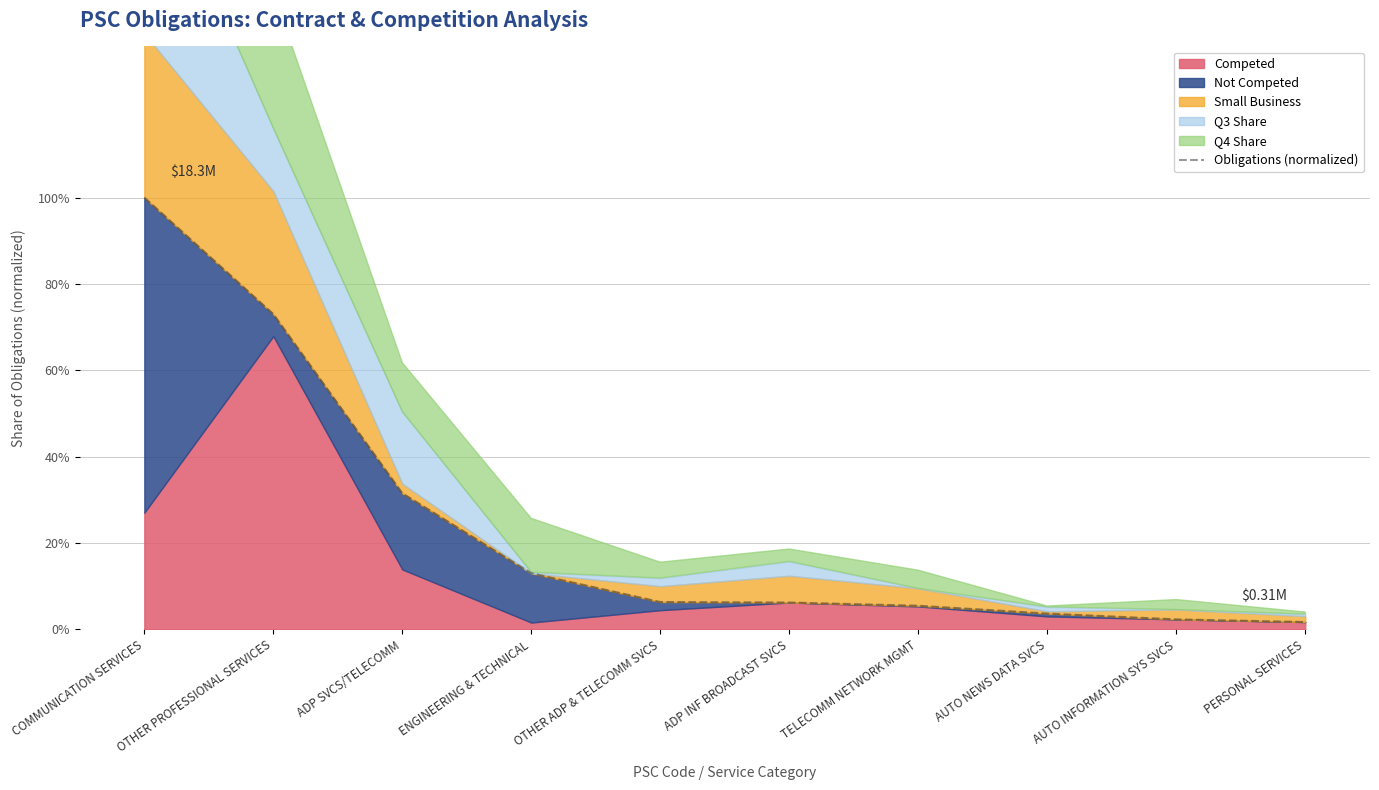

What is the greatest value displayed?

1.0